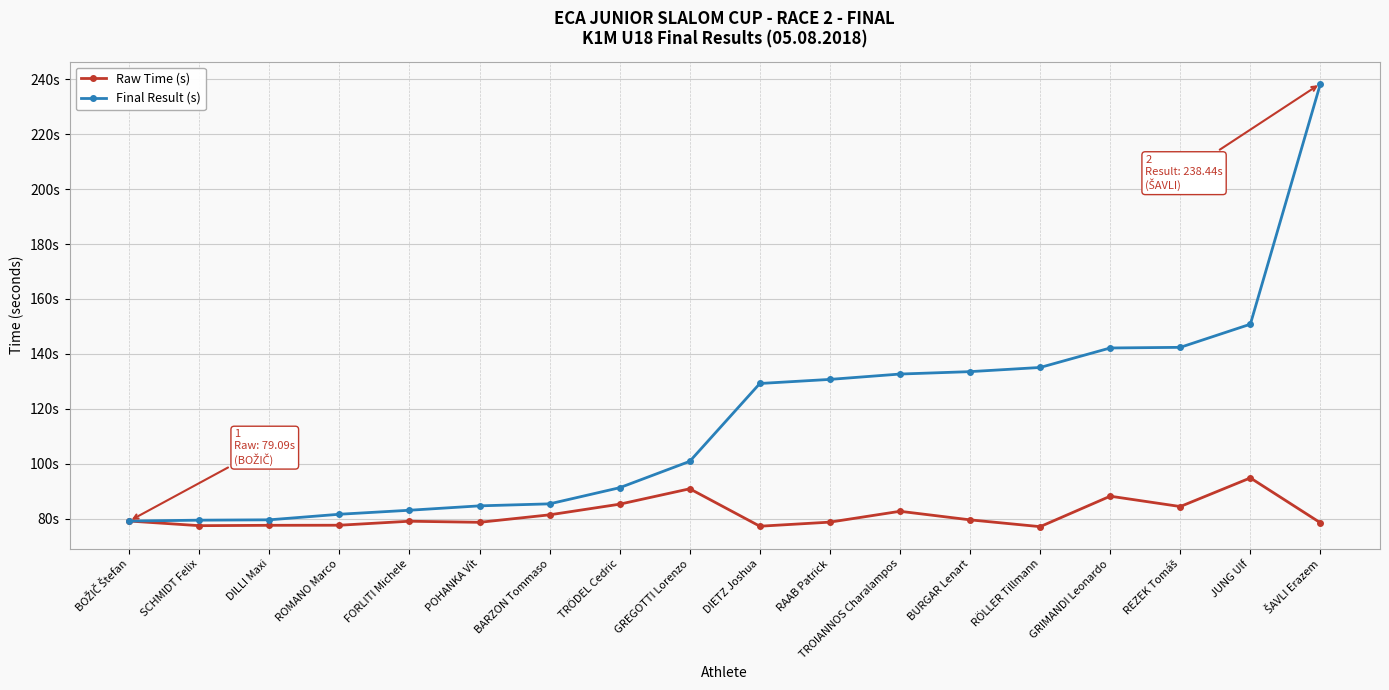

Which category has the highest value across all series?

ŠAVLI Erazem